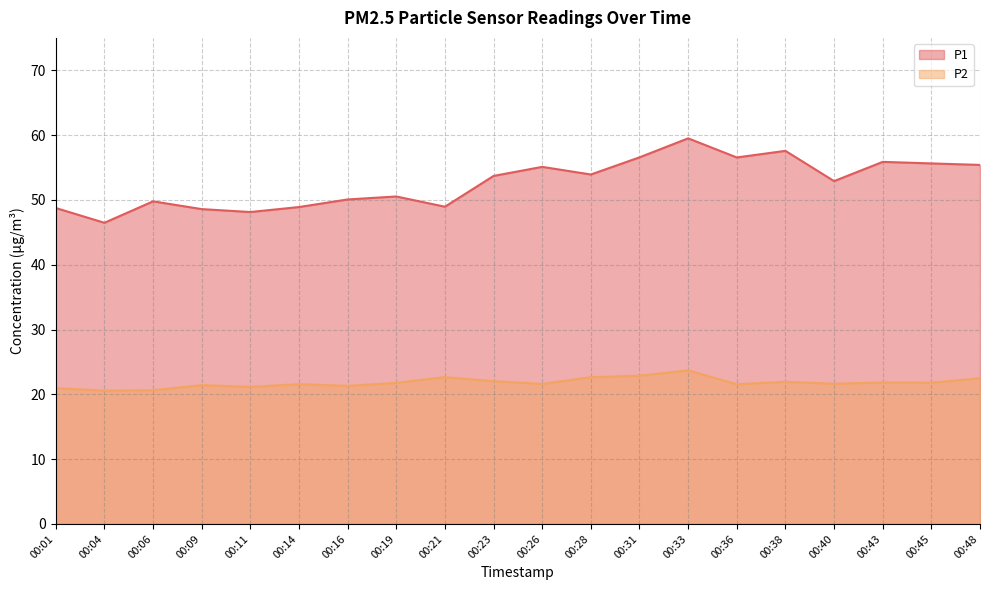

What is the sum of all P1 values?

1052.9